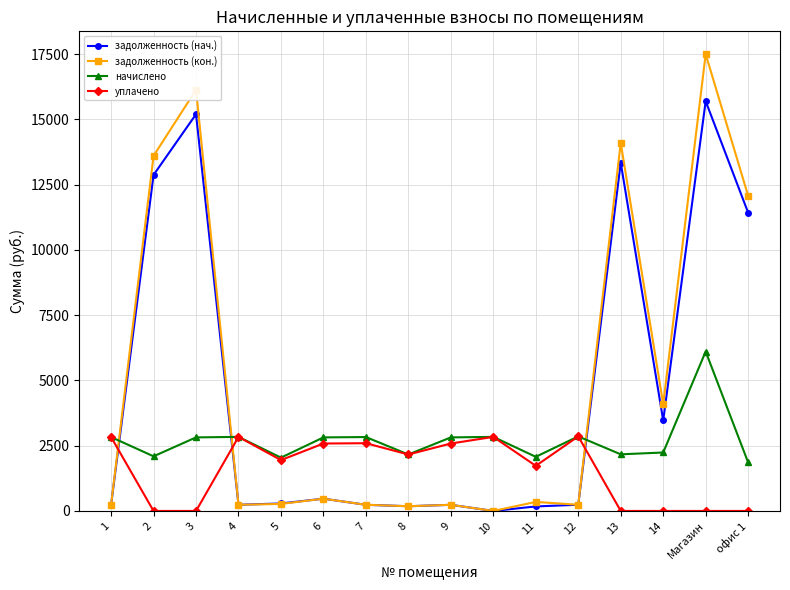

What is the approximate value of начислено at 9?

2817.5